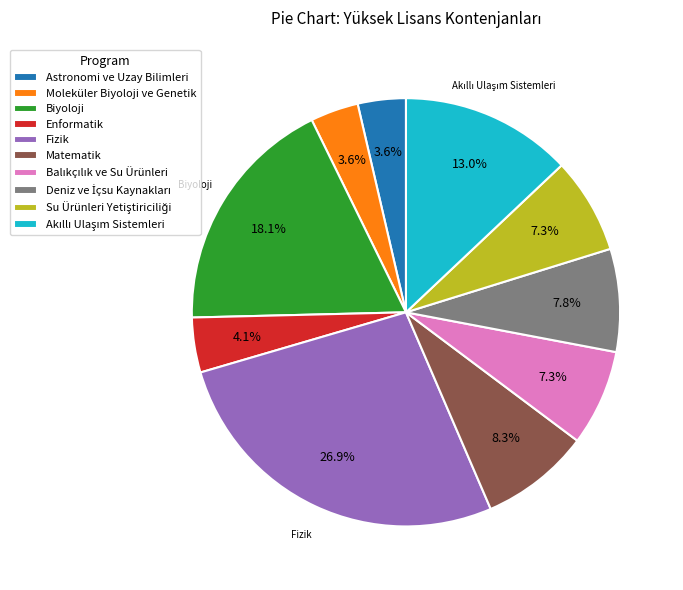

Does any single category account for the majority?

No